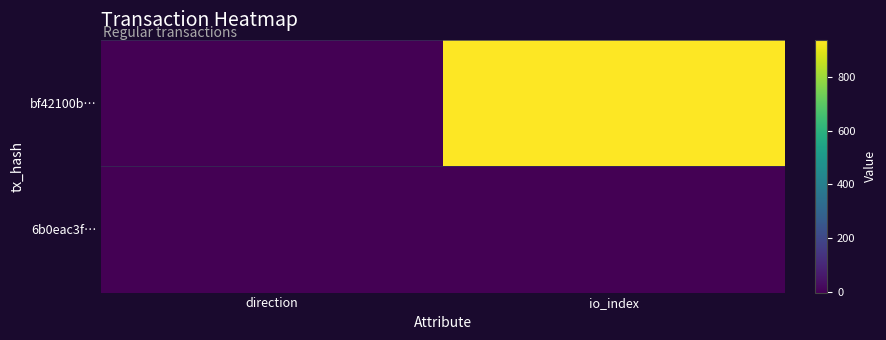

What is the spread (max minus min) of values at direction?

2